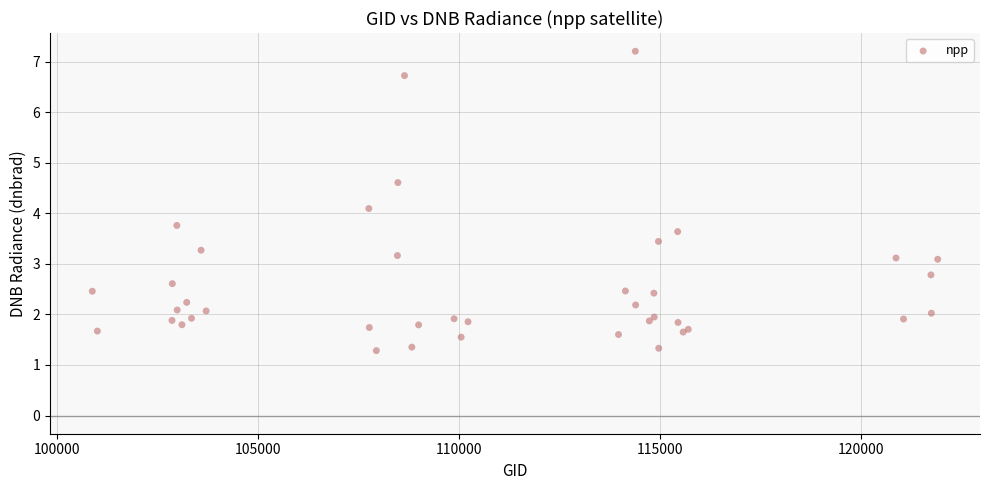

What Y value in the scatter plot is closest to 4?

4.1